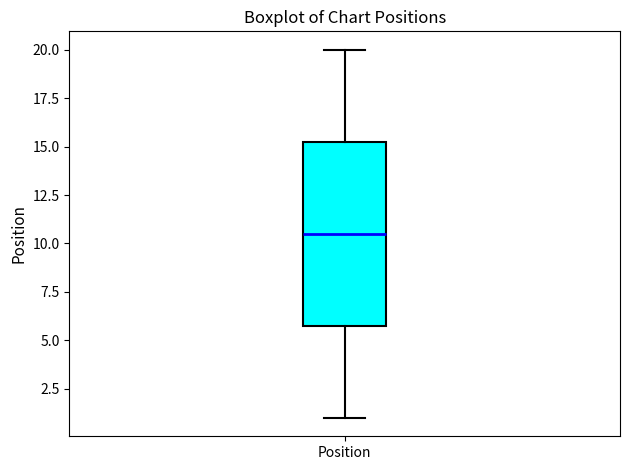

Read this box plot against the y-axis: the position of the median line, the range covered by the box, and the ends of both whiskers. The values are not printed on the chart, so give them approximately, as read against the axis.

median 10.5, box 6.0 to 15.5, whiskers 1.0 to 20.0